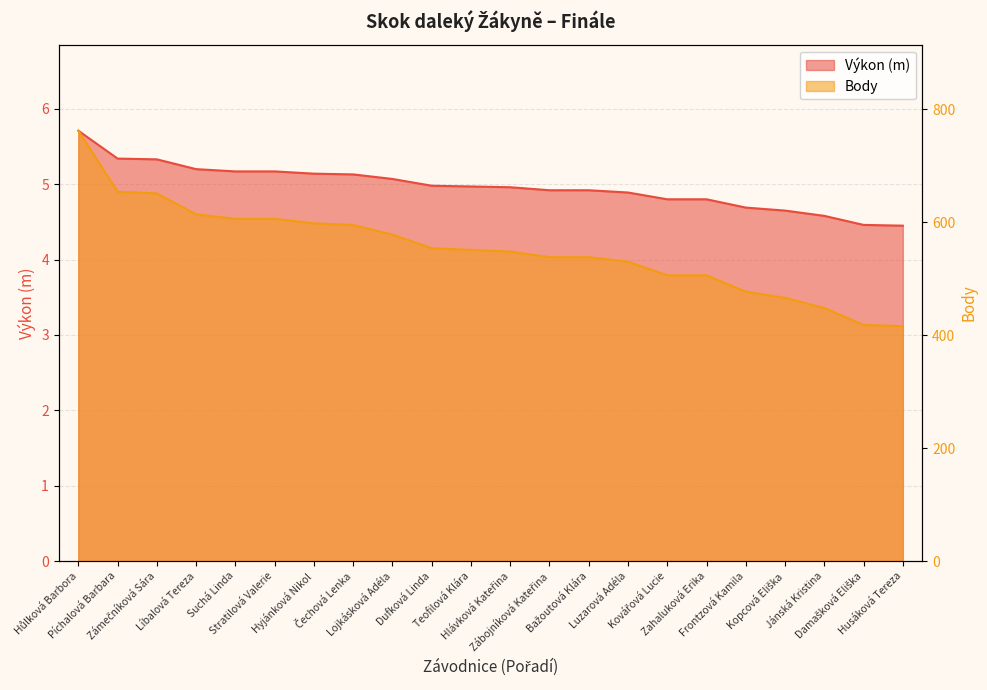

At how many categories does at least one series exceed 238?

22